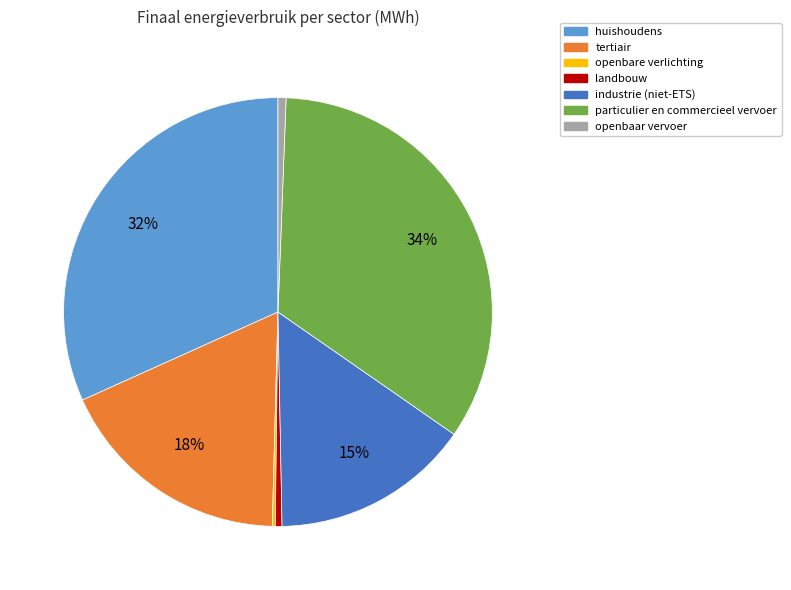

What is the ratio of the value at particulier en commercieel vervoer to the value at tertiair?

1.9